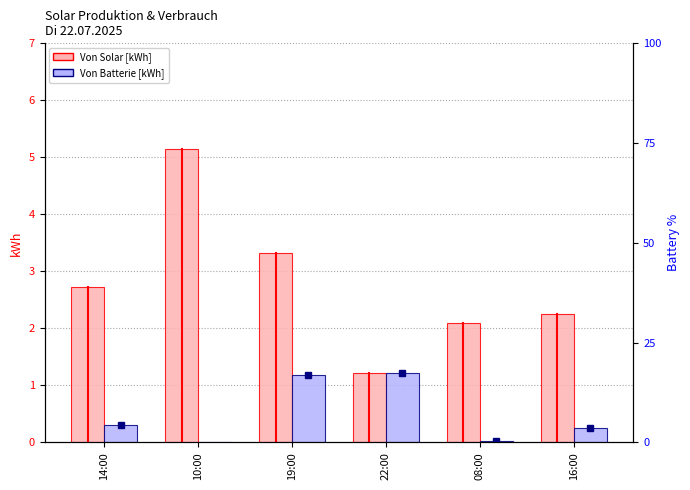

How many series are shown in this chart?

2